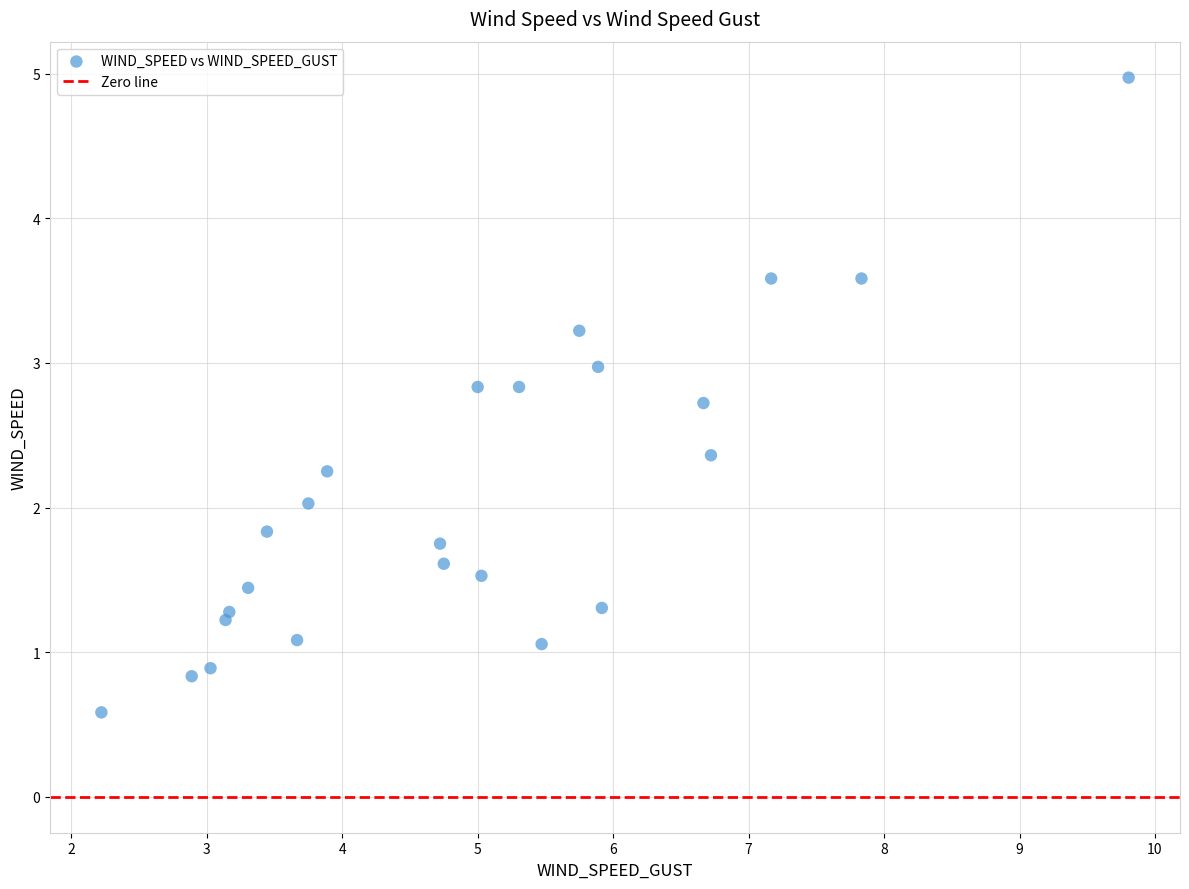

What is the range of X values (max minus min)?

7.6